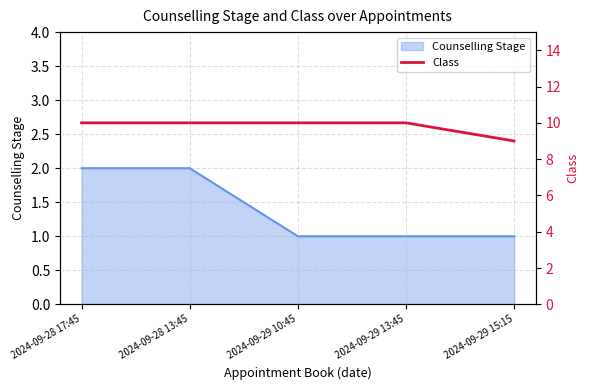

True or false: the data has more than 1 interior local peaks.

False